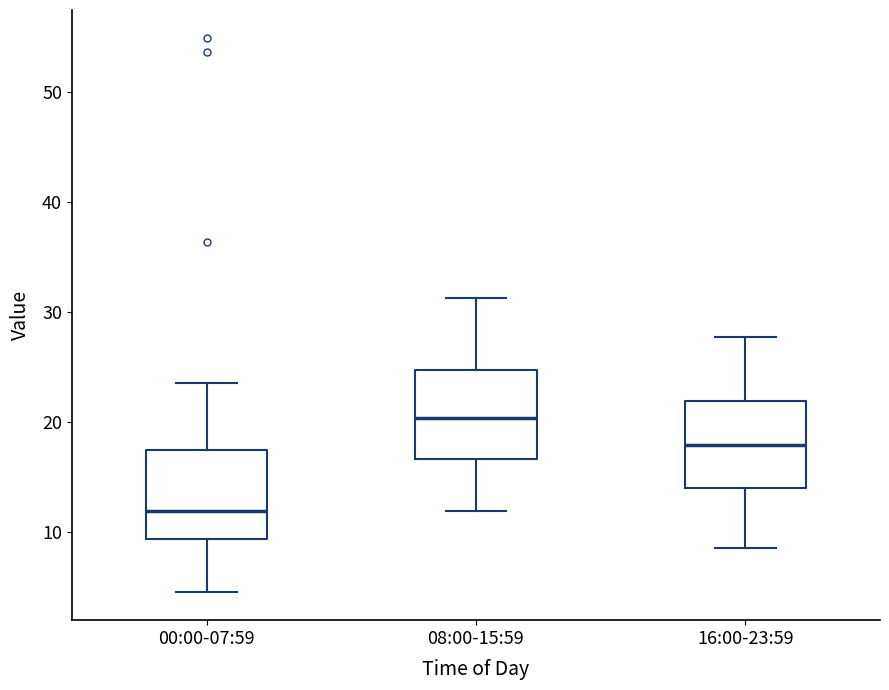

Reading left to right, read every box against the y-axis: the position of its median line, the range the box covers, and the ends of its whiskers. The values are not printed on the chart, so give them approximately, as read against the axis.

00:00-07:59: median 12, box 9 to 17, whiskers 4 to 24
08:00-15:59: median 20, box 17 to 25, whiskers 12 to 31
16:00-23:59: median 18, box 14 to 22, whiskers 9 to 28